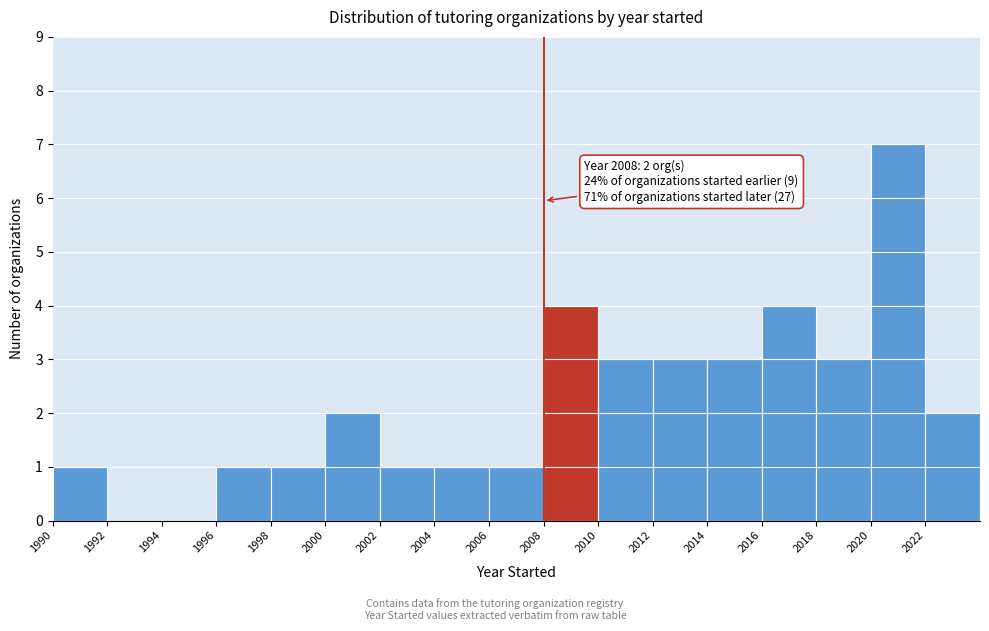

Over which range of the x-axis is the bar tallest?

2020 to 2022